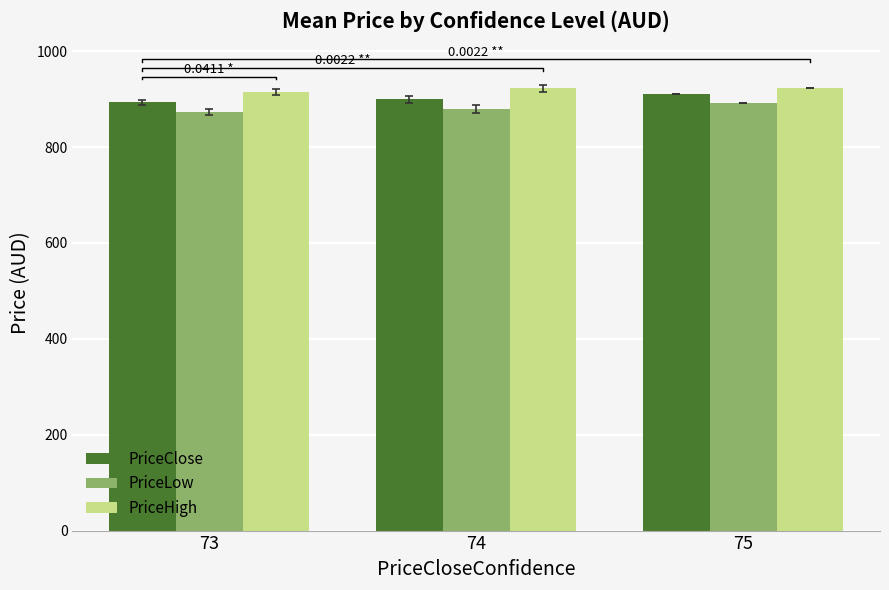

The PriceLow series shows 325.7 at 73. True or false?

False